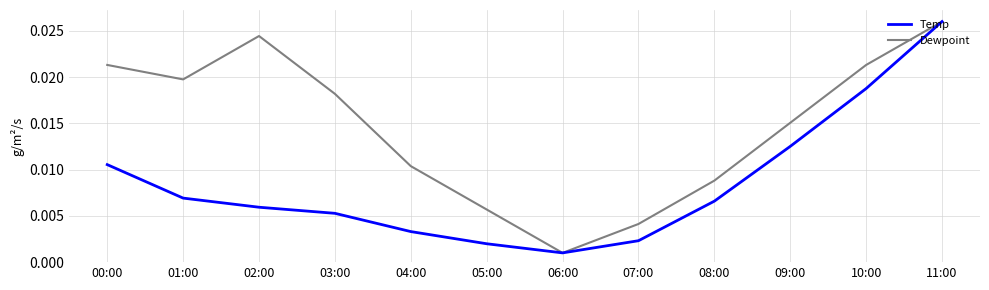

Between 05:00 and 11:00, which series saw the biggest shift?

Temp